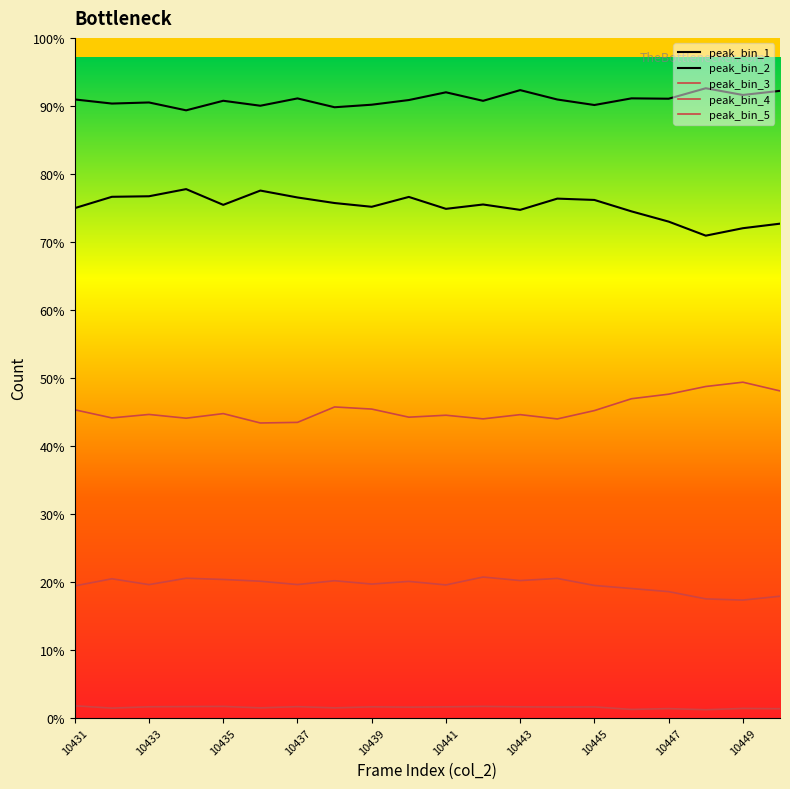

Does the chart have visible grid lines?

No